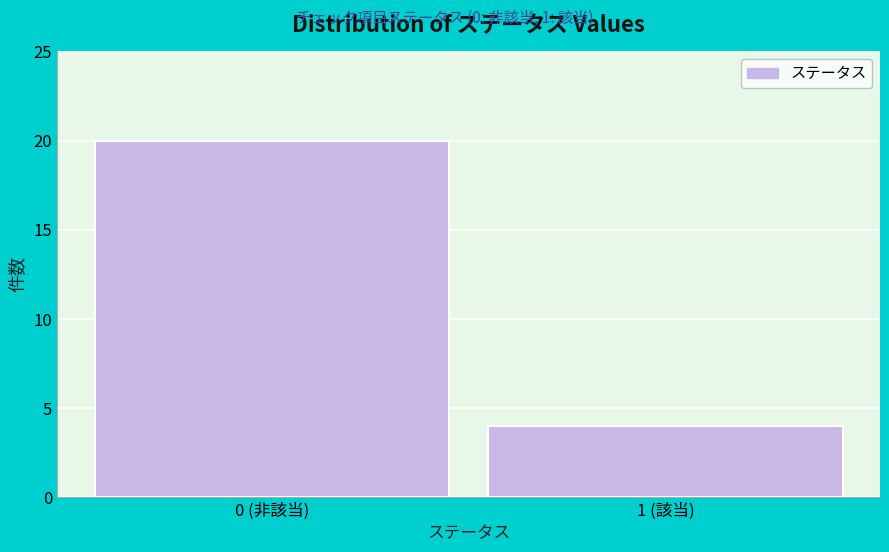

Reading left to right, what are all the values shown in this chart?

20	4